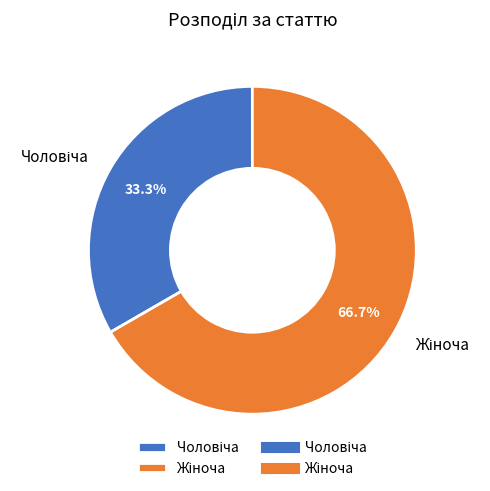

Is there a majority slice in this chart?

Yes